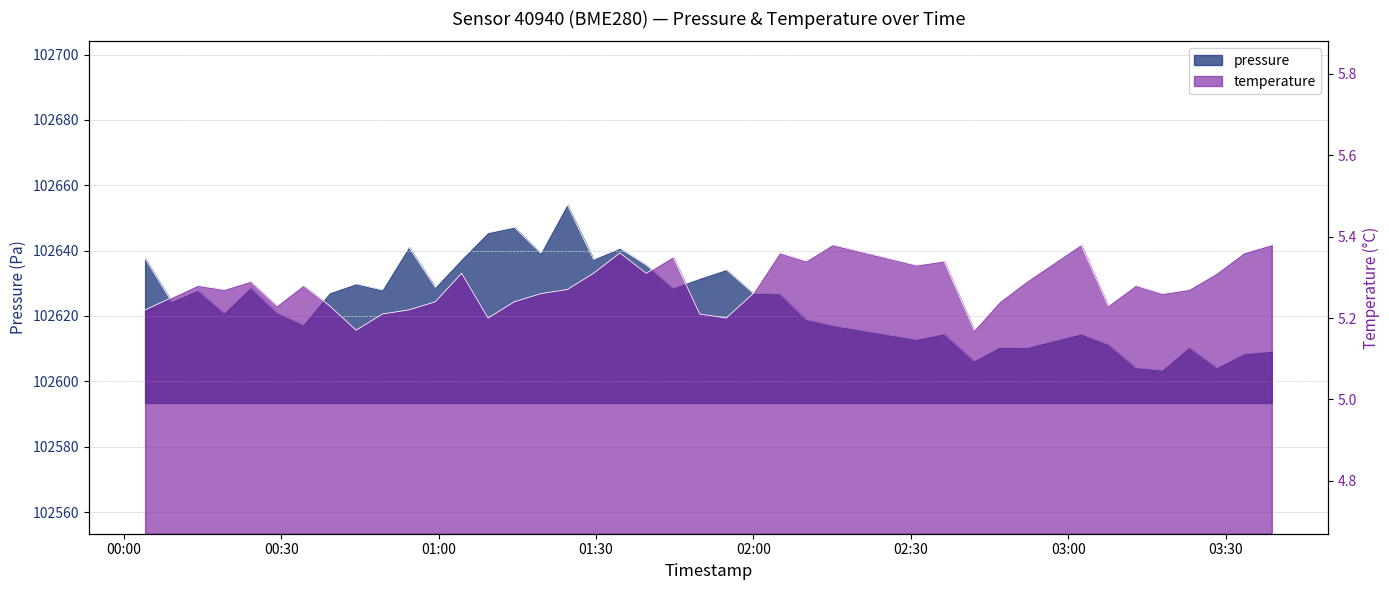

The pressure series shows 102618.9 at 2023-02-12T02:10:04. True or false?

True